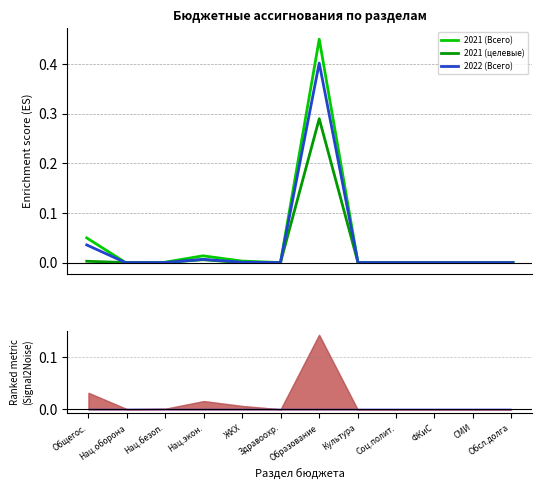

Which category has the lowest value in the 2021 (целевые) series?

Нац.оборона